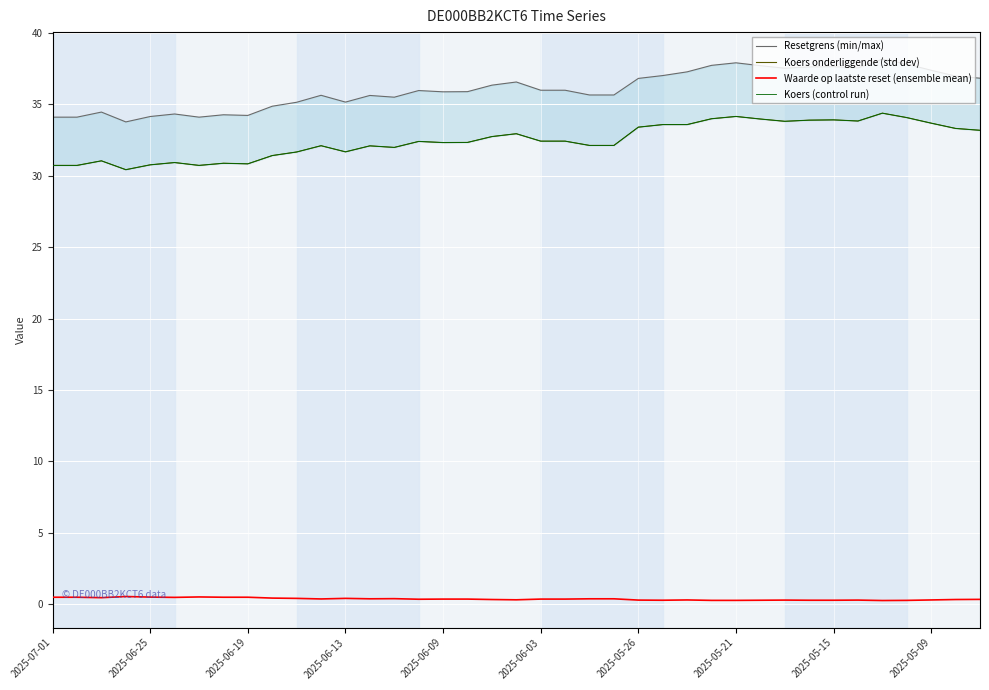

What is the label of the 34th point from the right?

2025-06-03